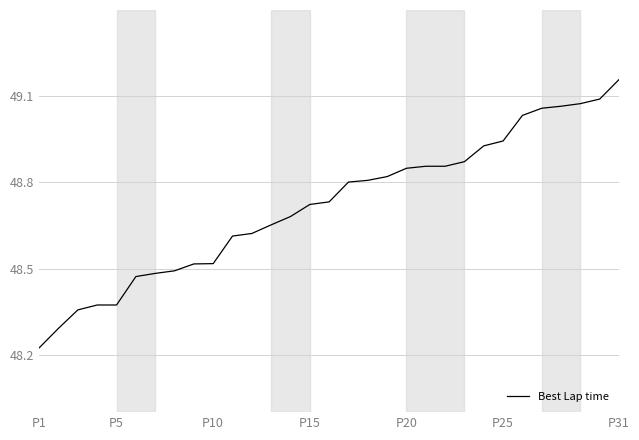

Reading left to right, transcribe all the data shown in this chart.

48.2	48.3	48.4	48.4	48.4	48.5	48.5	48.5	48.5	48.5	48.6	48.6	48.7	48.7	48.7	48.7	48.8	48.8	48.8	48.8	48.9	48.9	48.9	48.9	48.9	49.0	49.1	49.1	49.1	49.1	49.2